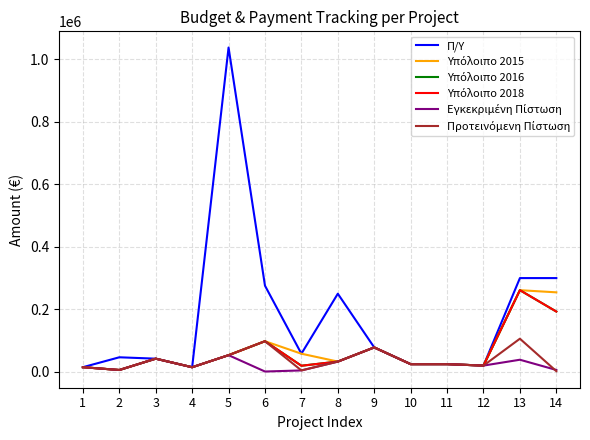

True or false: Π/Υ has more than 0 points higher than both neighbors.

True